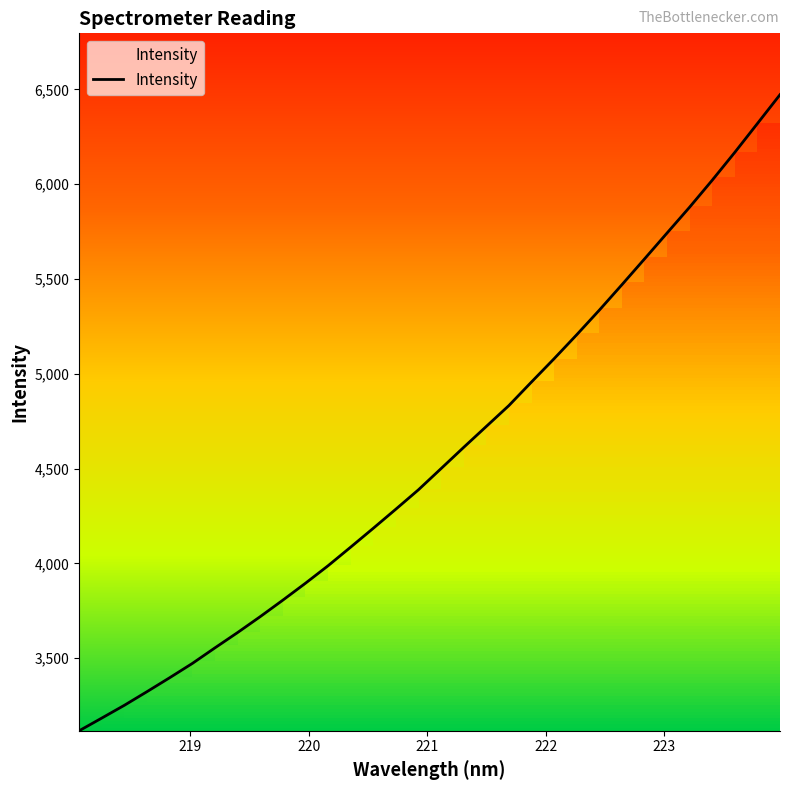

What is the difference between the maximum and minimum values?

3355.4